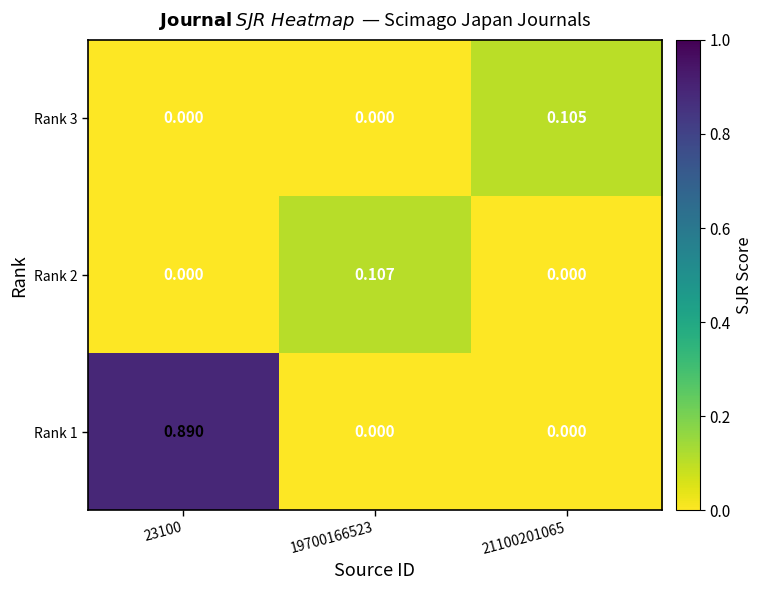

Is the value of Rank 2 at 19700166523 greater than the value of Rank 3 at 19700166523?

Yes